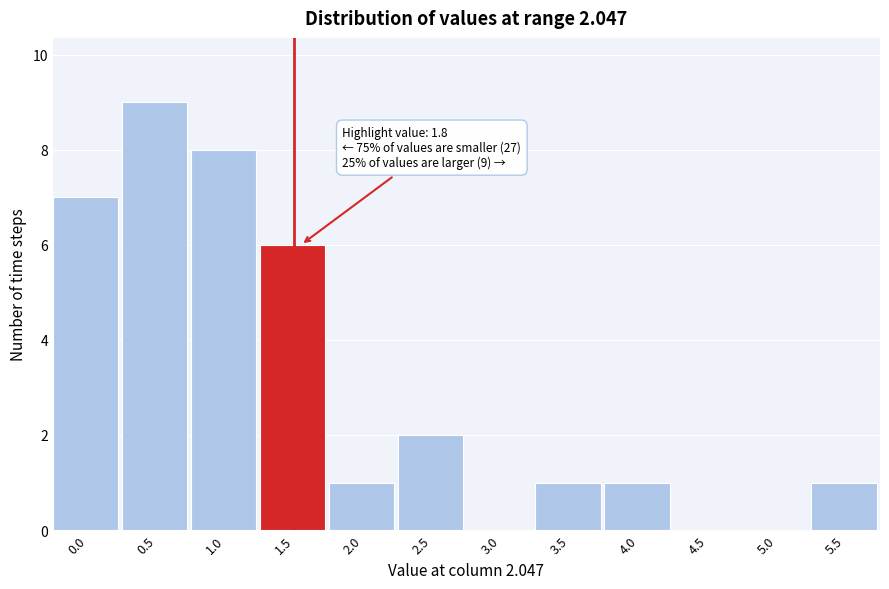

Reading left to right, what are all the values shown in this chart?

0.0=7	0.5=9	1.0=8	1.5=6	2.0=1	2.5=2	3.0=0	3.5=1	4.0=1	4.5=0	5.0=0	5.5=1